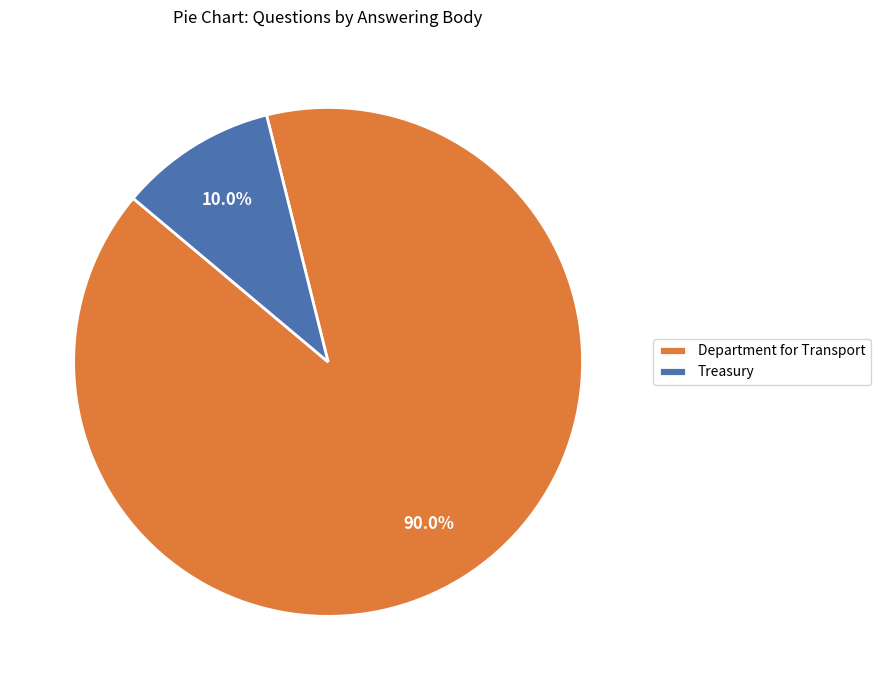

How many slices are in this pie chart?

2